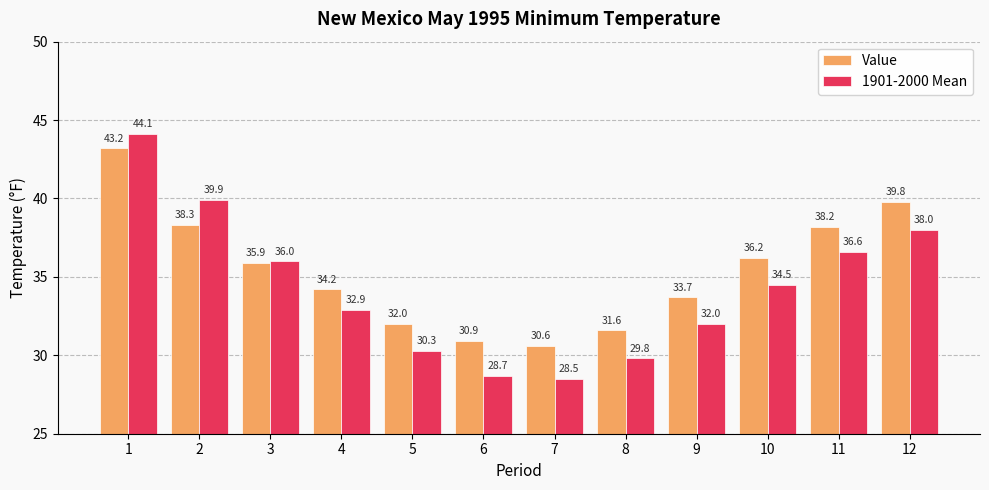

Reading left to right, extract all data points from this chart.

Value: 1=43.2	2=38.3	3=35.9	4=34.2	5=32.0	6=30.9	7=30.6	8=31.6	9=33.7	10=36.2	11=38.2	12=39.8
1901-2000 Mean: 1=44.1	2=39.9	3=36.0	4=32.9	5=30.3	6=28.7	7=28.5	8=29.8	9=32.0	10=34.5	11=36.6	12=38.0